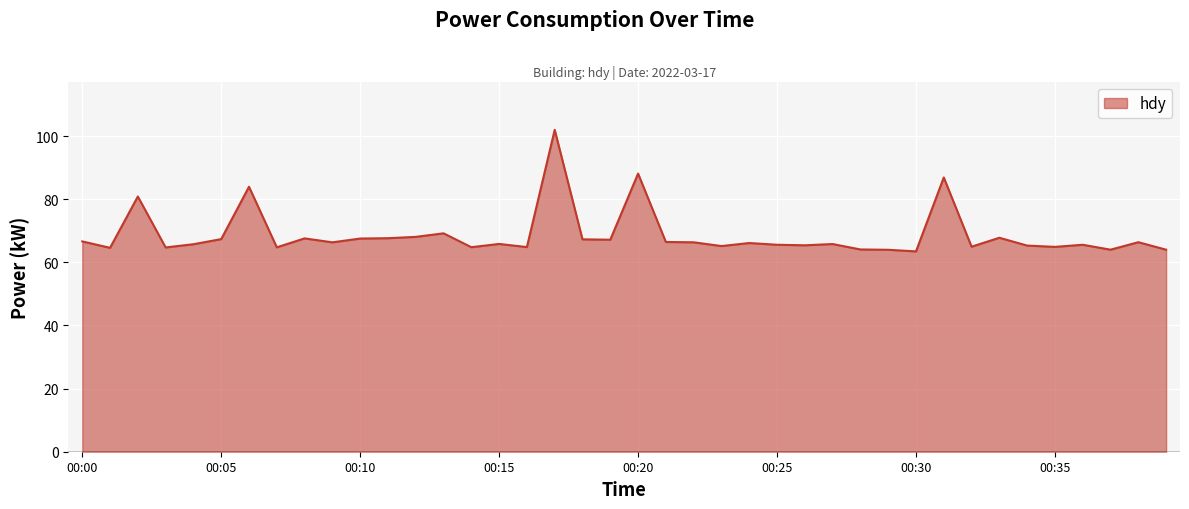

What is the greatest value displayed?

102.0